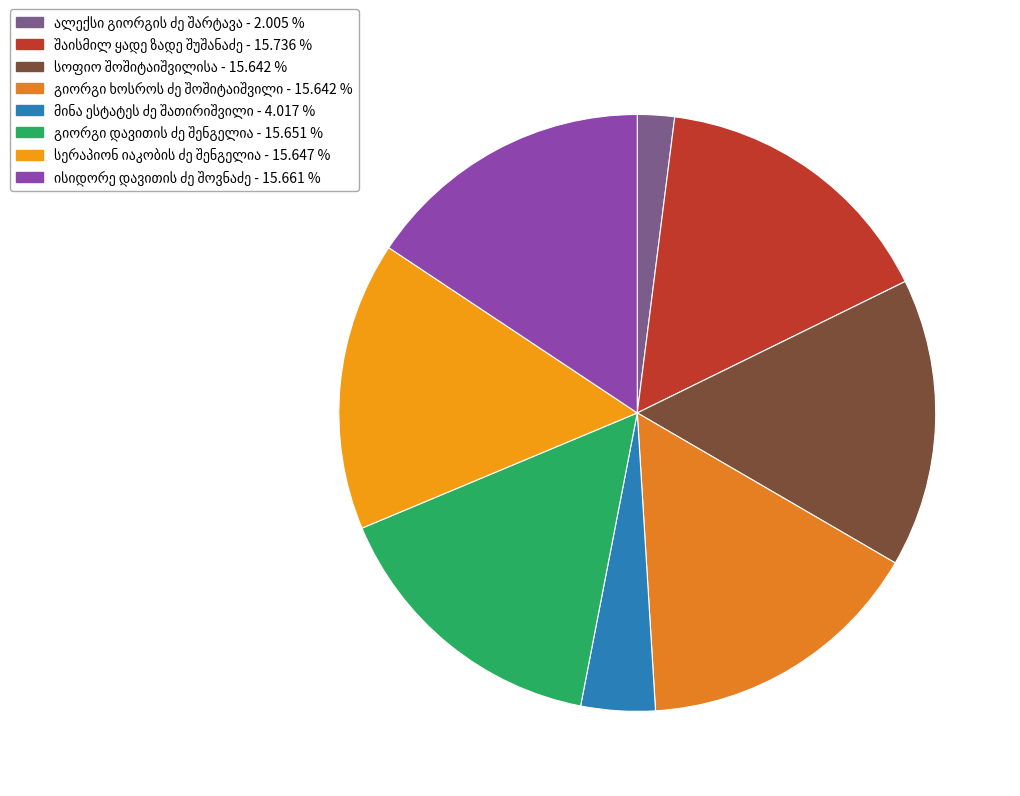

How many slices are in this pie chart?

8